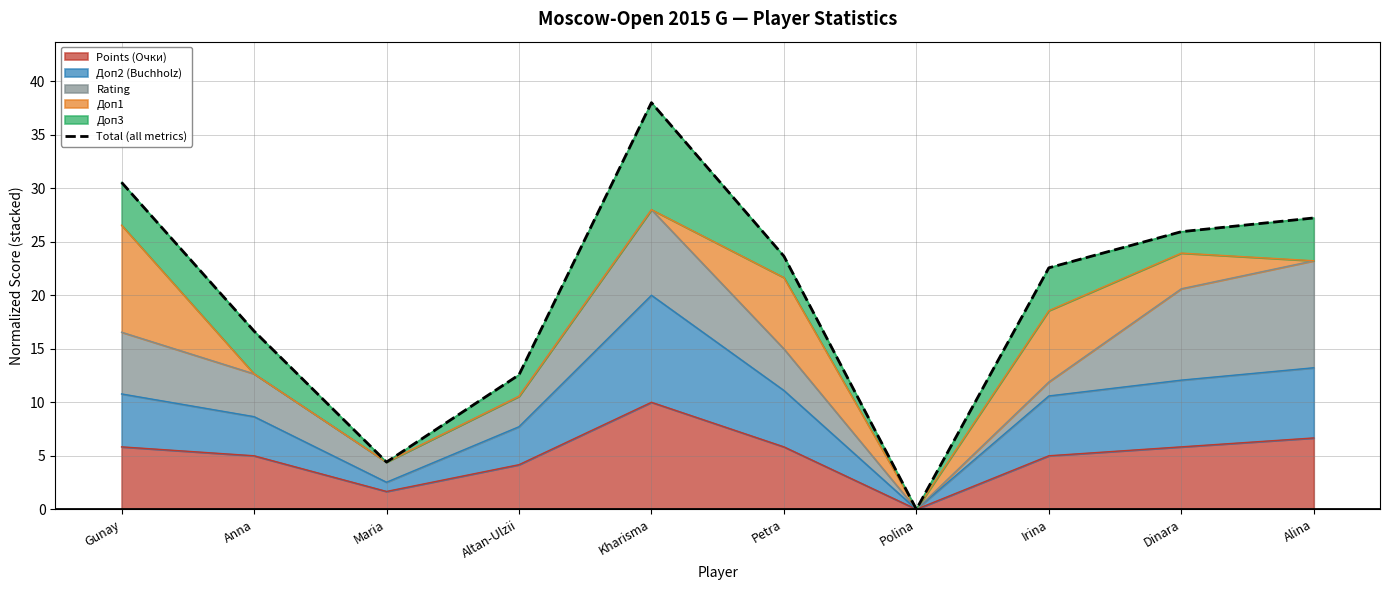

True or false: the data has more than 0 interior local peaks.

True